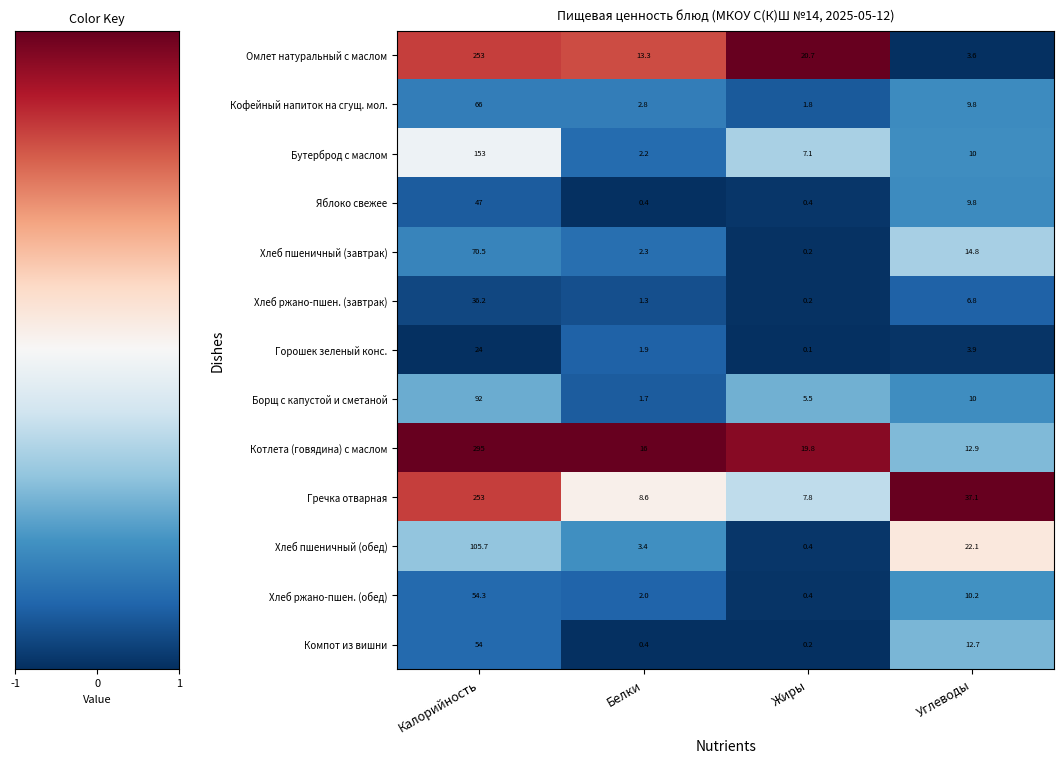

Which series changed the most between Жиры and Углеводы?

Гречка отварная